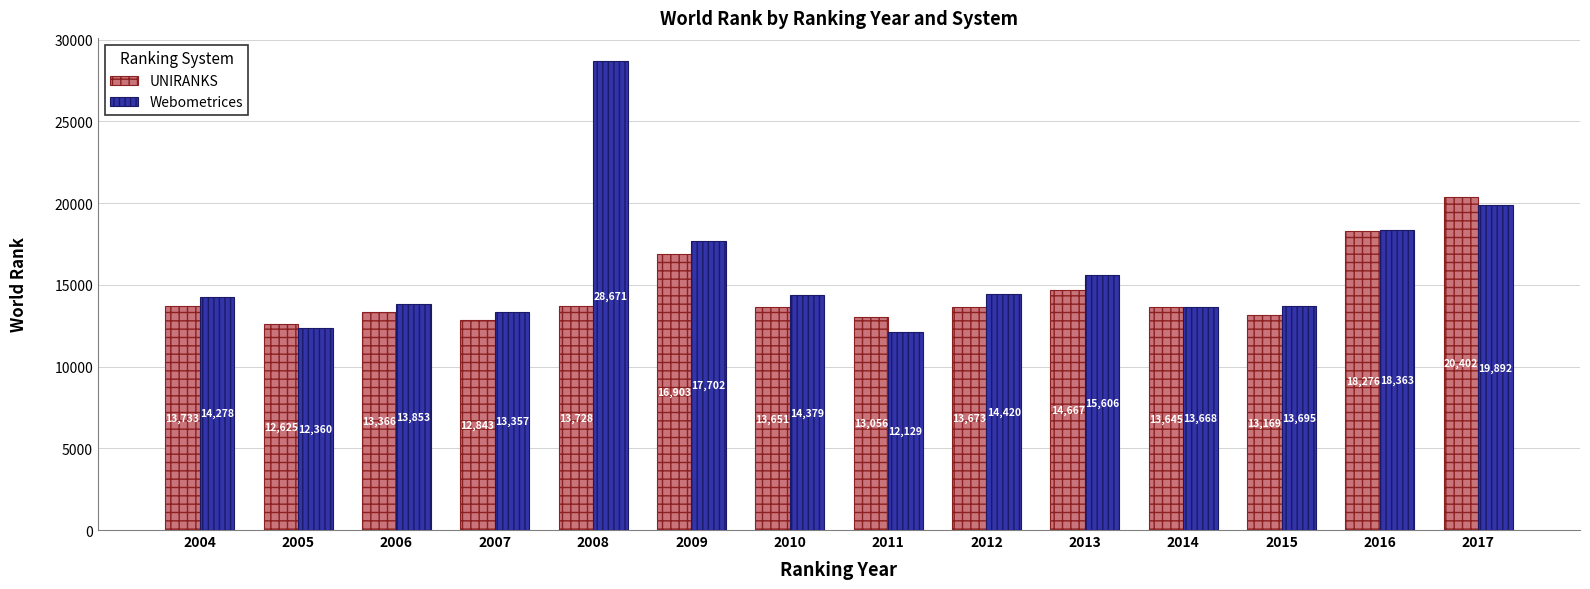

What is the minimum value for Webometrices?

12129